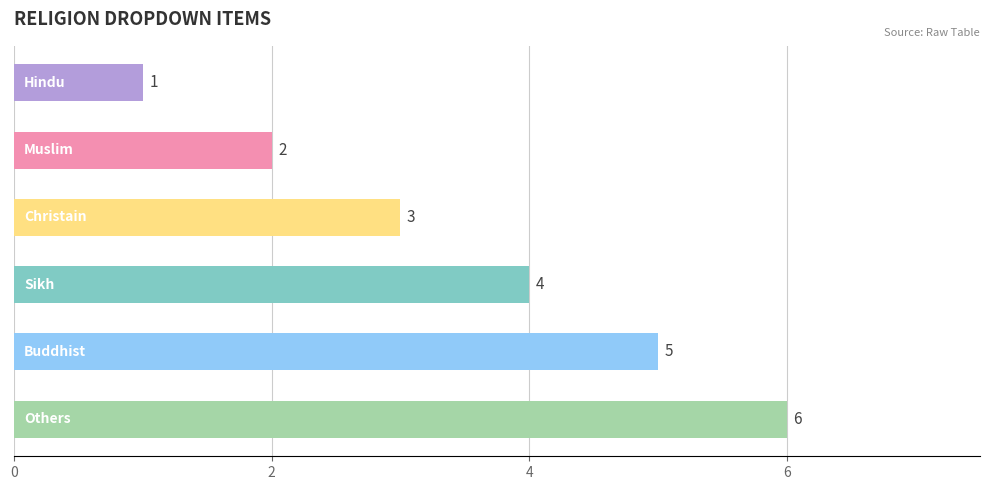

How many values are between 2 and 5?

4